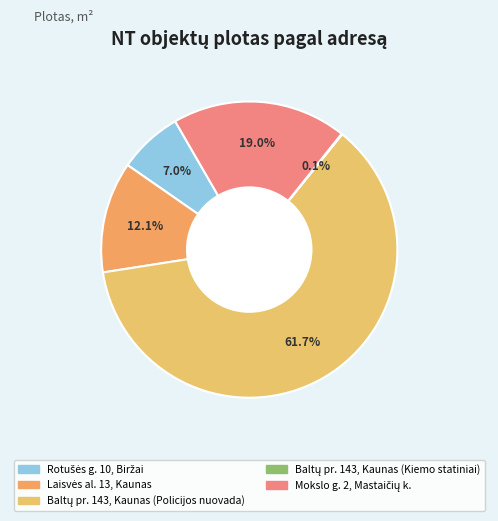

Which slice is the smallest?

Baltų pr. 143, Kaunas (Kiemo statiniai)